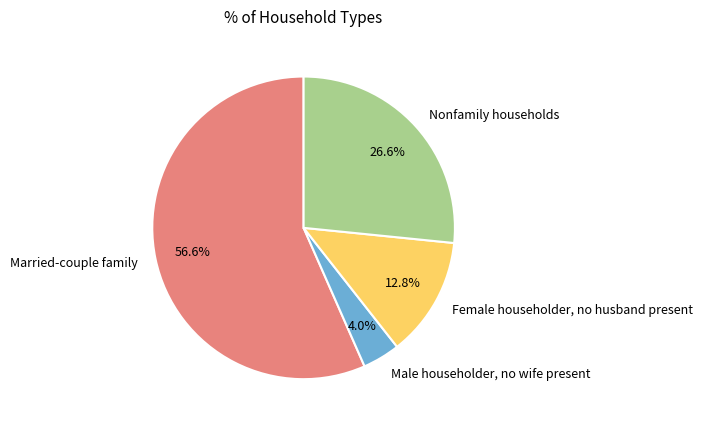

To the nearest percent, what is the average slice percentage?

25%